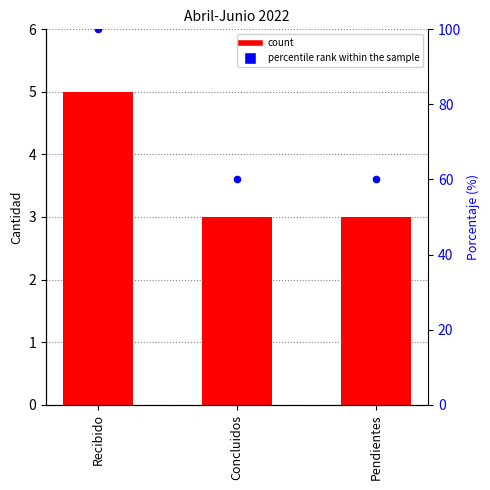

Which series reaches the minimum Y coordinate?

Cantidad